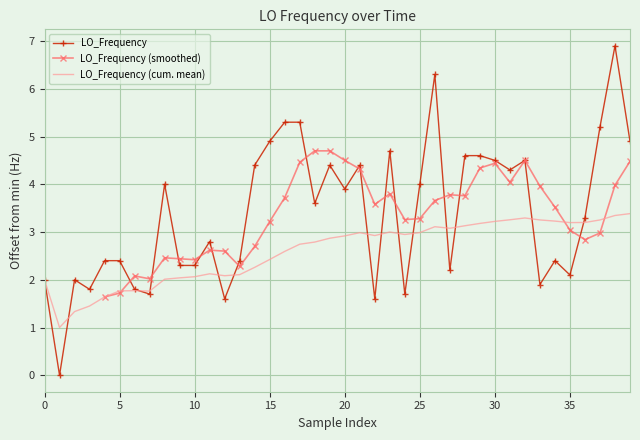

The value of LO_Frequency (cum. mean) at 30 is 5.5. True or false?

False